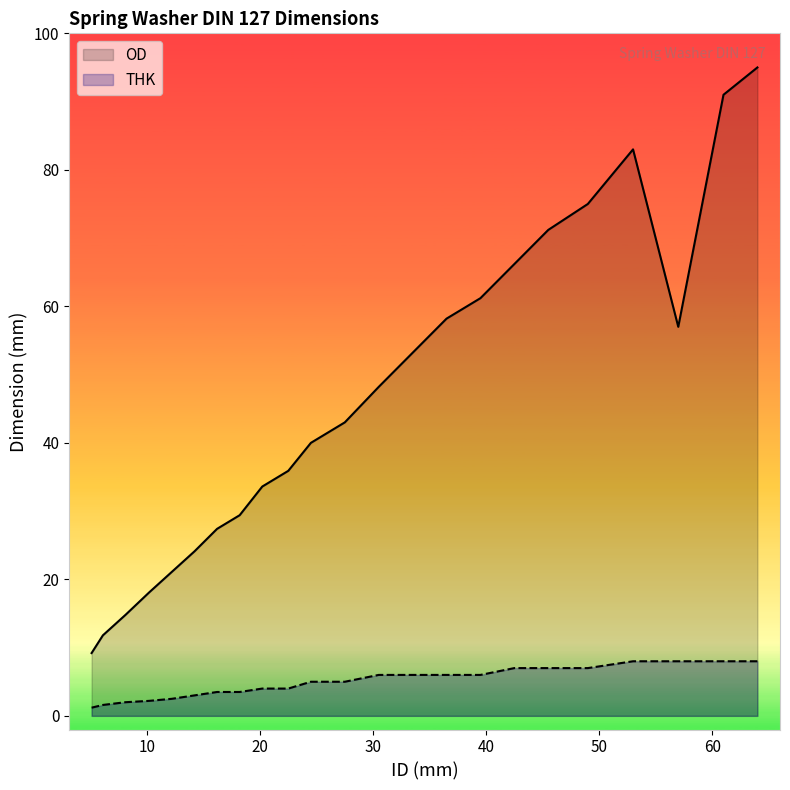

Is the value of THK at 50 greater than the value of OD at 14?

No